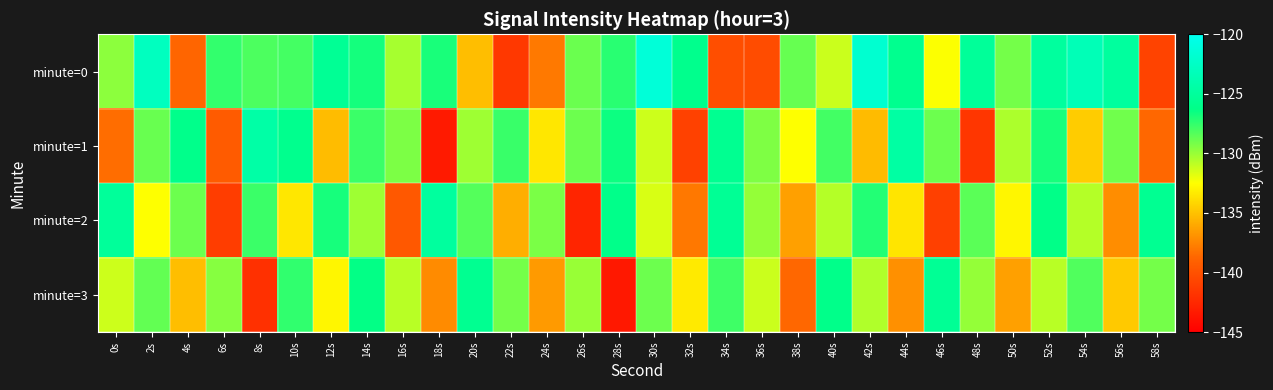

What is the maximum value shown in the chart?

-121.3